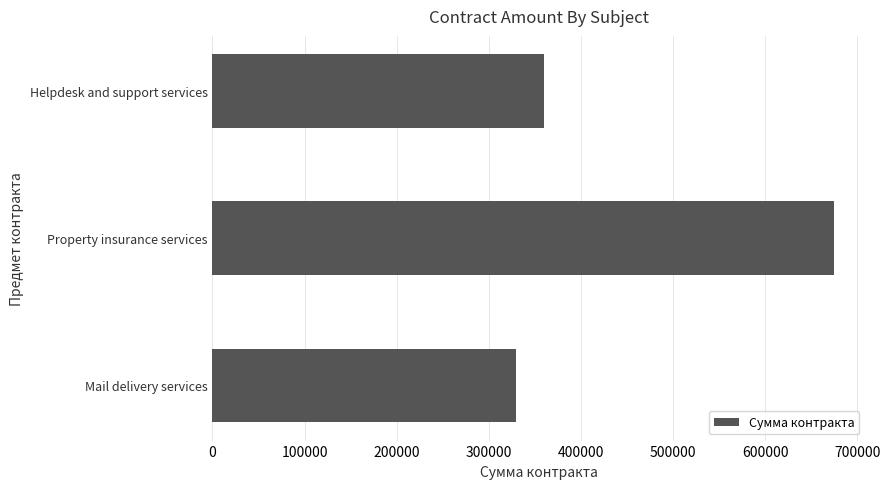

What is the smallest value displayed?

330000